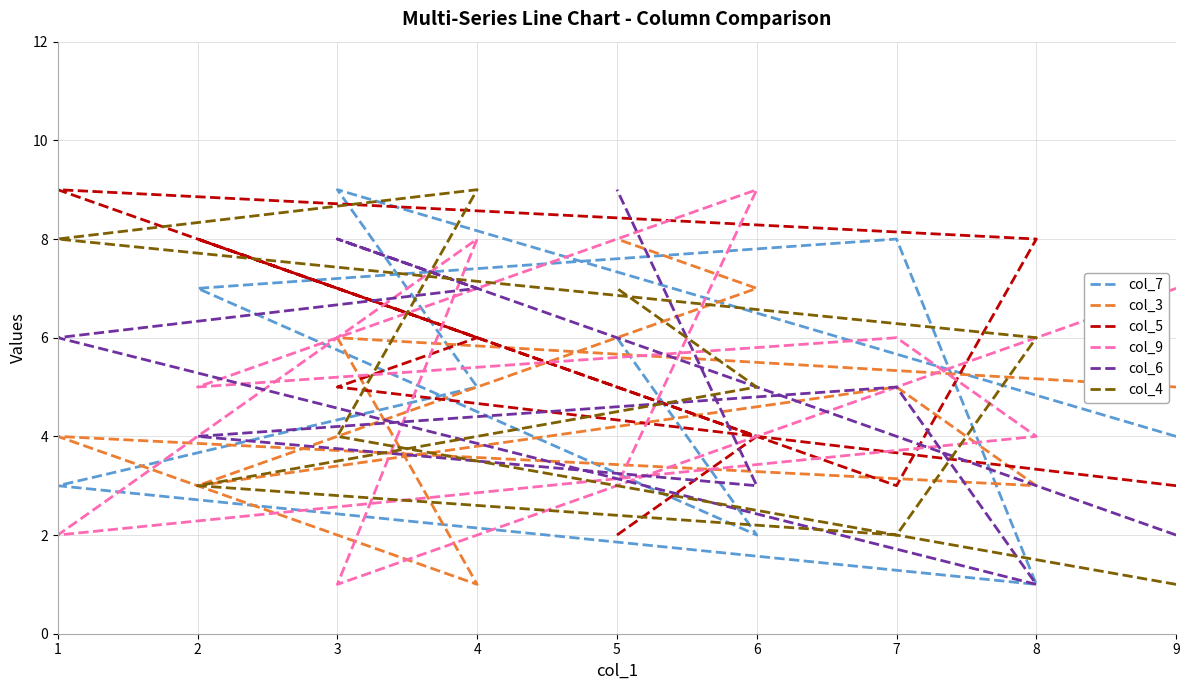

What is the maximum value shown in the chart?

9